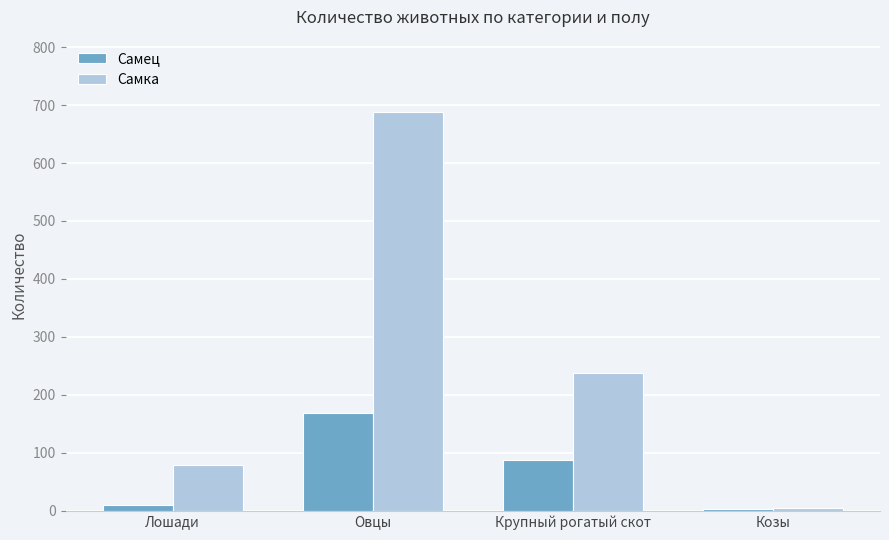

Are the bars grouped side by side (vs. stacked)?

Yes